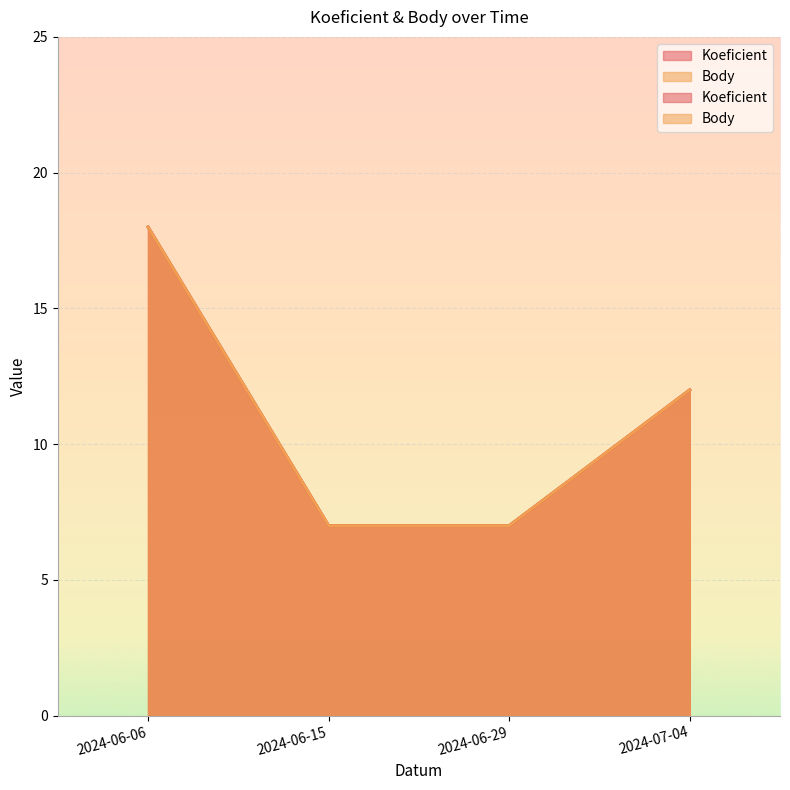

Reading left to right, extract all data points from this chart.

Koeficient: 2024-06-06=18	2024-06-15=7	2024-06-29=7	2024-07-04=12
Body: 2024-06-06=18	2024-06-15=7	2024-06-29=7	2024-07-04=12